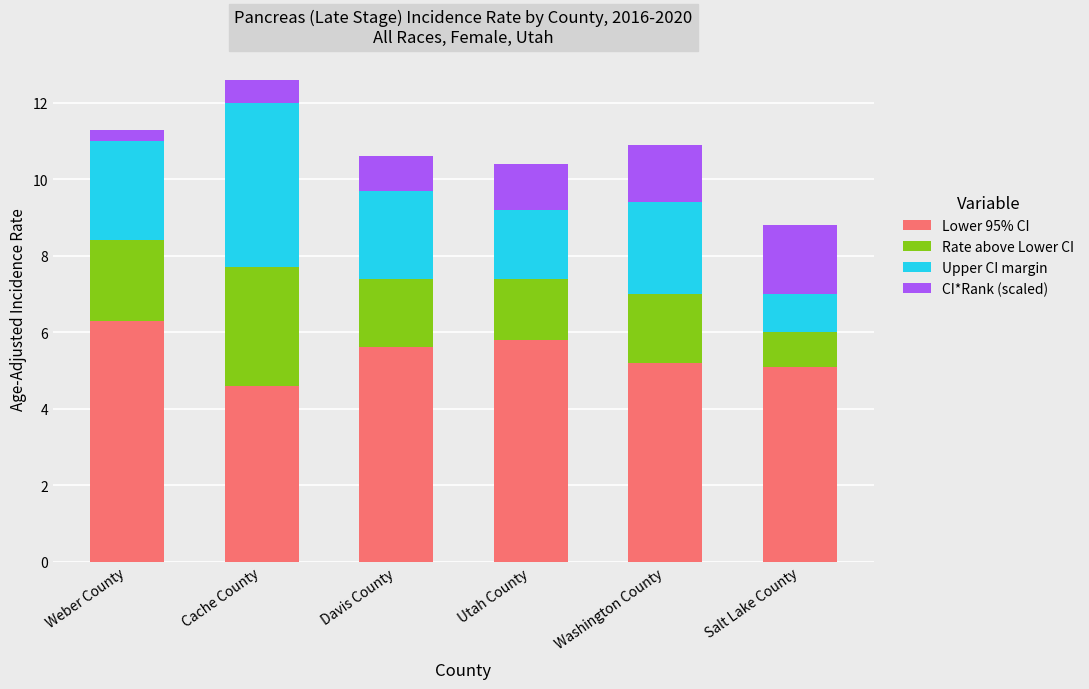

What is the total value across all series at Utah County?

10.4